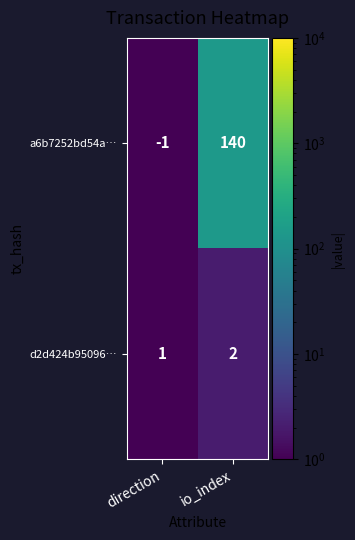

At which label does d2d424b95096… reach its minimum?

direction